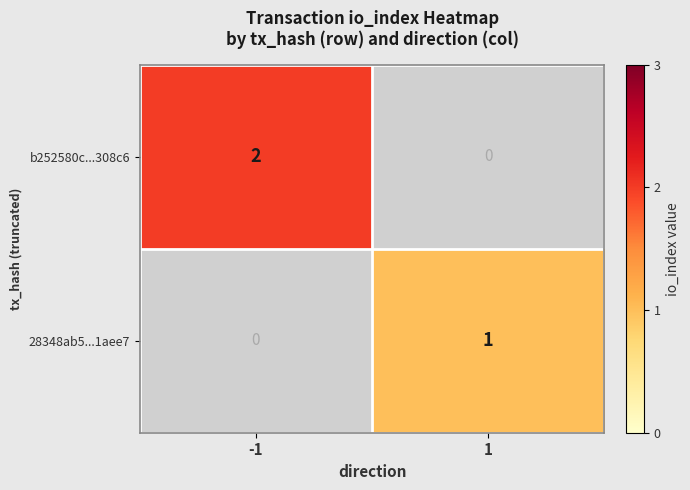

Rank the series at -1 from lowest to highest value.

28348ab5...1aee7, b252580c...308c6